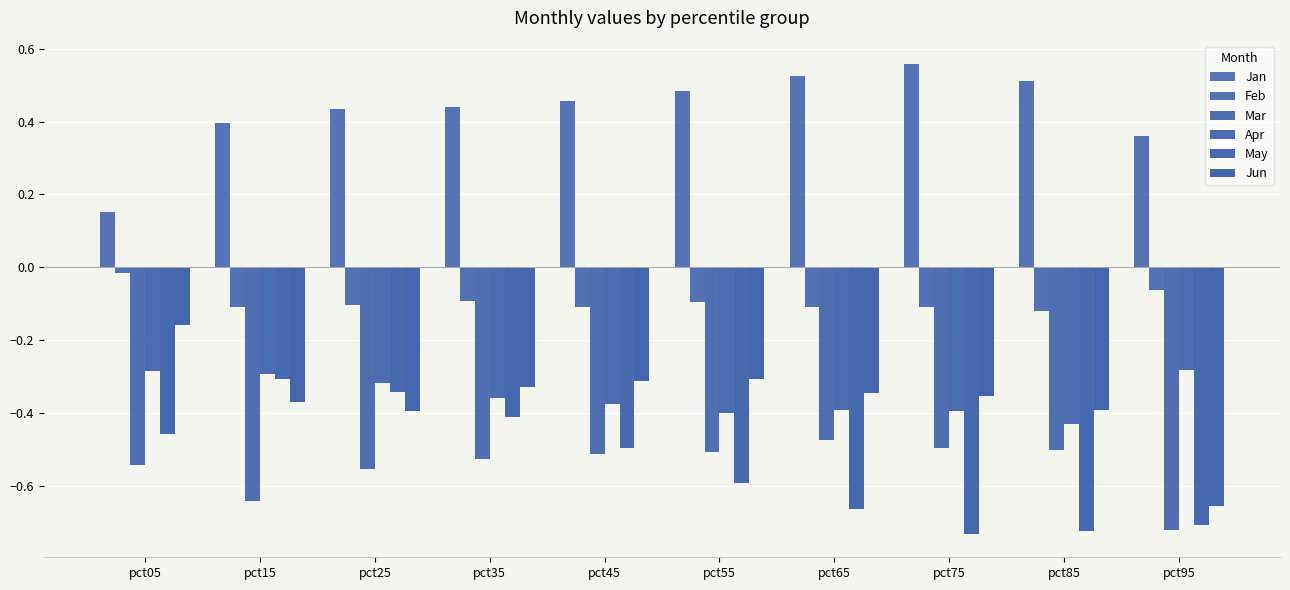

Reading left to right, what are all the values shown in this chart?

Jan: 0.2	0.4	0.4	0.4	0.5	0.5	0.5	0.6	0.5	0.4
Feb: -0.0	-0.1	-0.1	-0.1	-0.1	-0.1	-0.1	-0.1	-0.1	-0.1
Mar: -0.5	-0.6	-0.6	-0.5	-0.5	-0.5	-0.5	-0.5	-0.5	-0.7
Apr: -0.3	-0.3	-0.3	-0.4	-0.4	-0.4	-0.4	-0.4	-0.4	-0.3
May: -0.5	-0.3	-0.3	-0.4	-0.5	-0.6	-0.7	-0.7	-0.7	-0.7
Jun: -0.2	-0.4	-0.4	-0.3	-0.3	-0.3	-0.3	-0.4	-0.4	-0.7